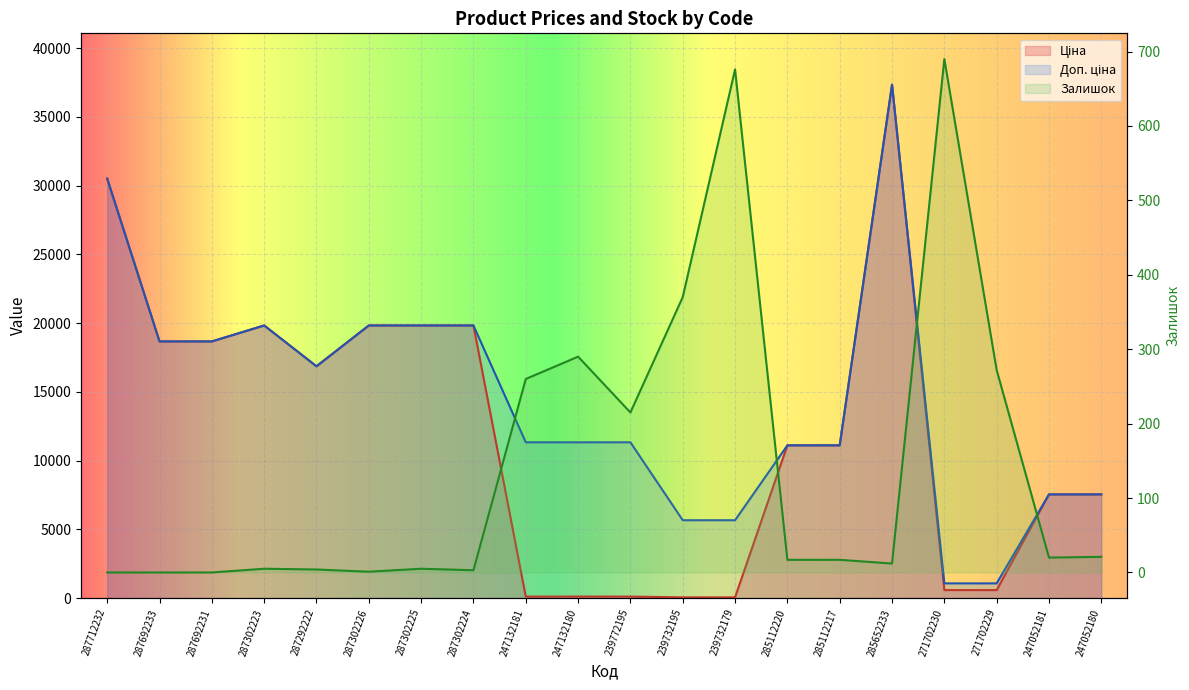

List the labels in order of Ціна value, smallest first.

239732195, 239732179, 247132181, 247132180, 239772195, 271702230, 271702229, 247052181, 247052180, 285112220, 285112217, 287292222, 287692233, 287692231, 287302223, 287302226, 287302225, 287302224, 287712232, 285652233